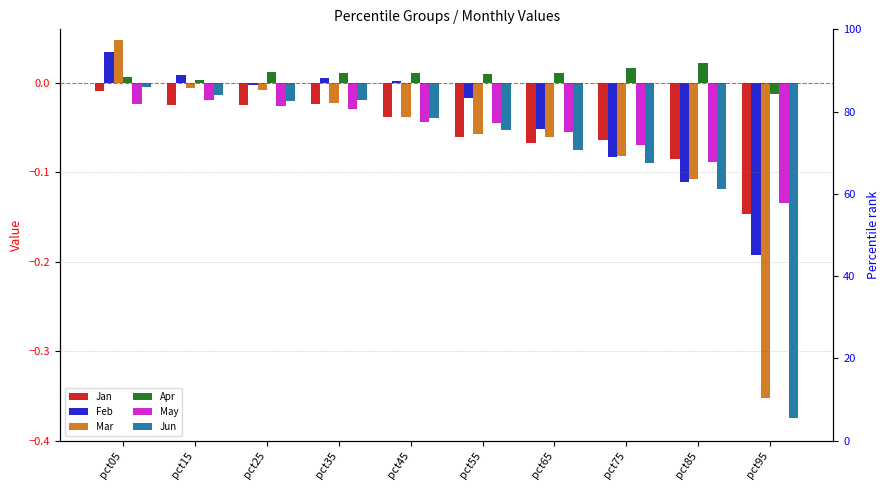

Which series has the largest total across all categories?

Apr